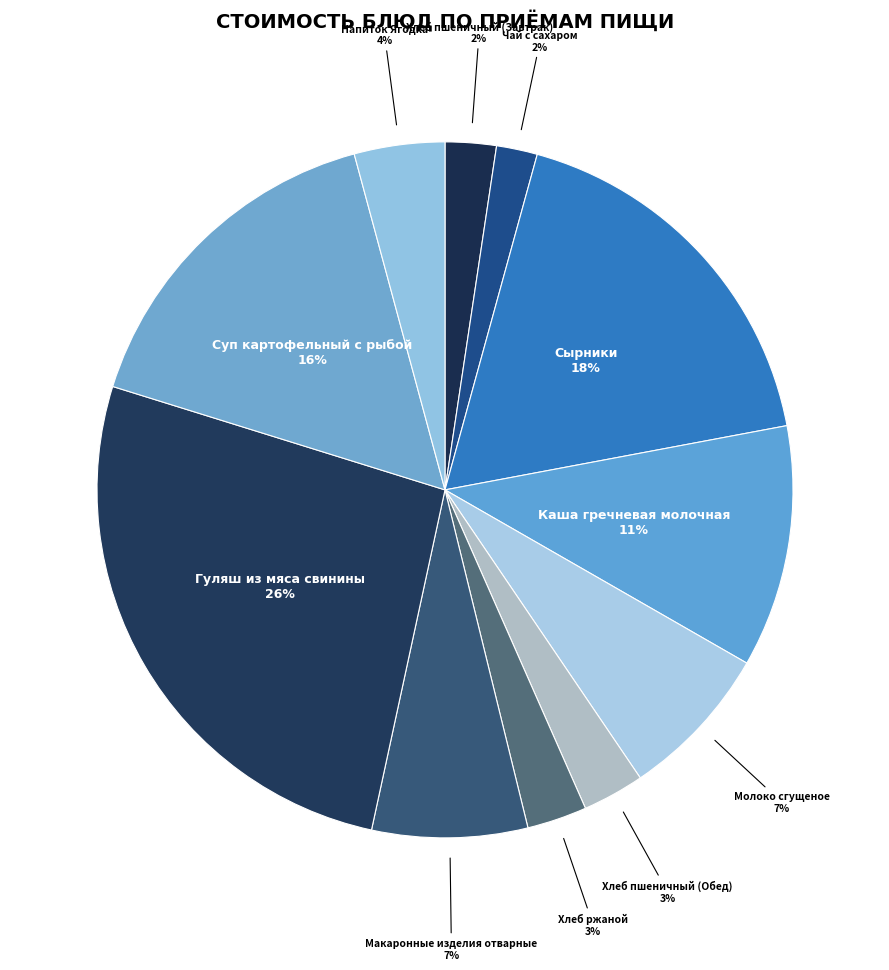

To the nearest percent, what portion does Гуляш из мяса свинины represent?

26%